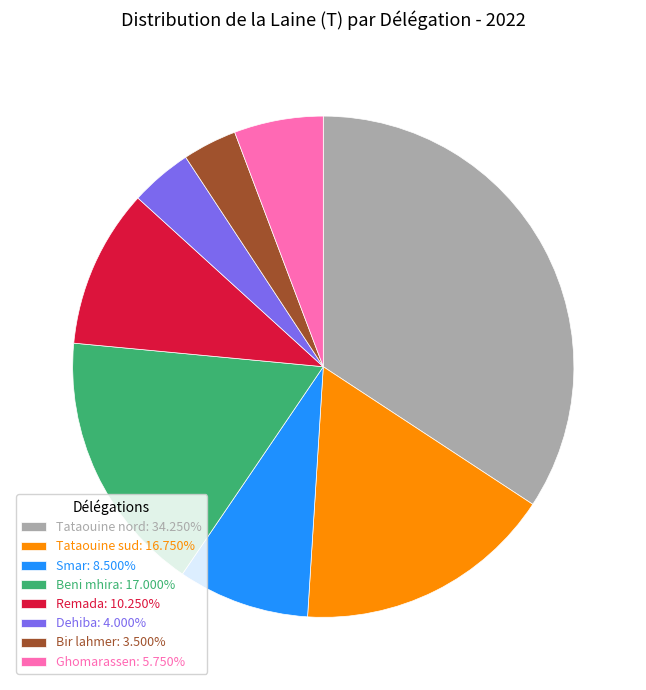

Combined, do Ghomarassen: 5.750% and Tataouine nord: 34.250% account for over 50%?

No